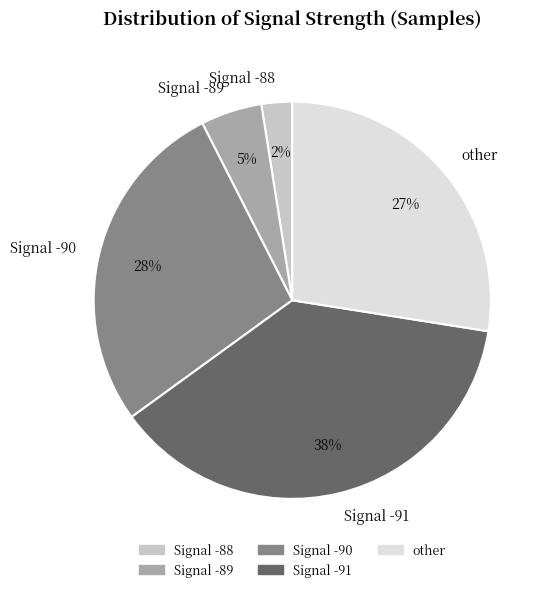

What is the ratio of the value at Signal -90 to the value at other?

1.0